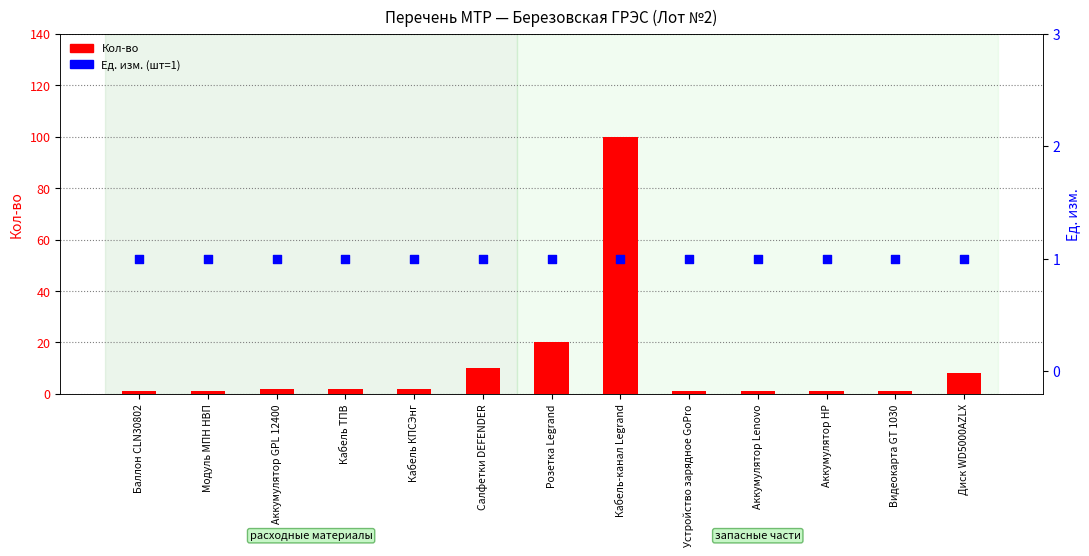

Which series has the largest total across all categories?

Кол-во